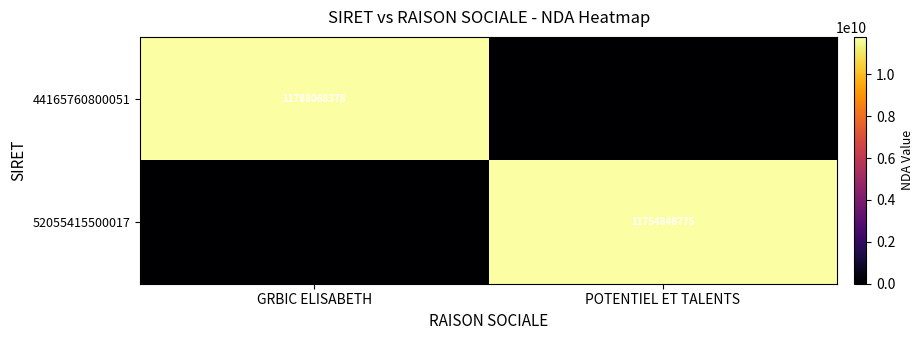

True or false: 52055415500017 has a value of 11754848775 at POTENTIEL ET TALENTS.

True